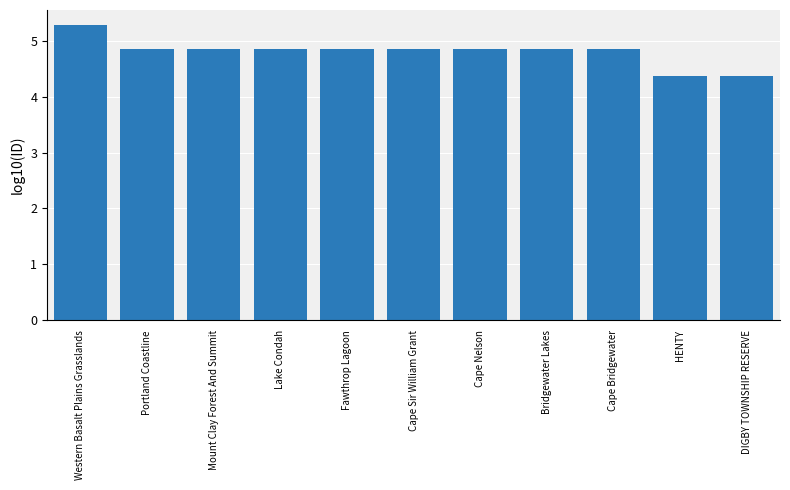

Which category has the highest value across all series?

Western Basalt Plains Grasslands